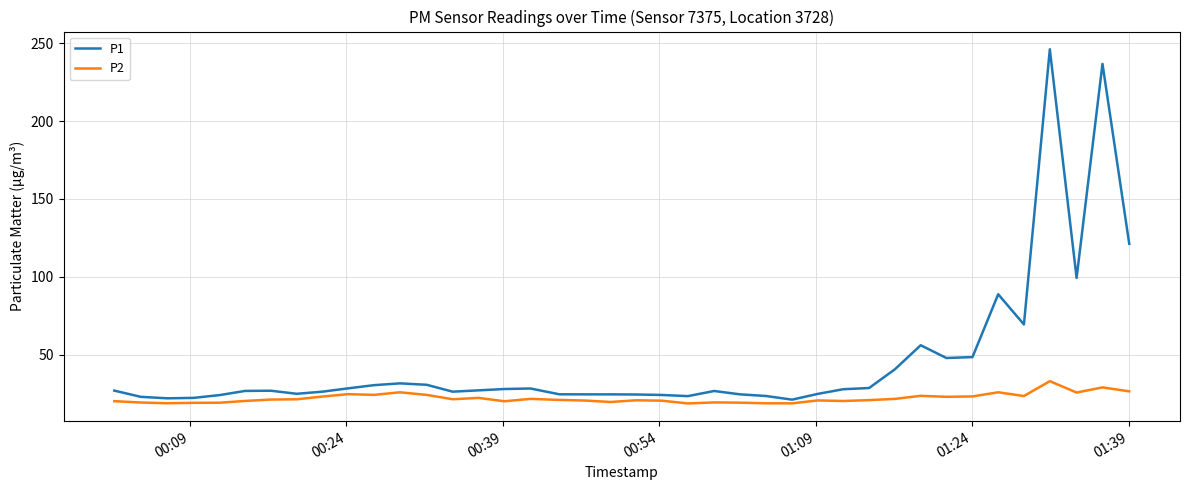

What is the minimum value shown in the chart?

18.7